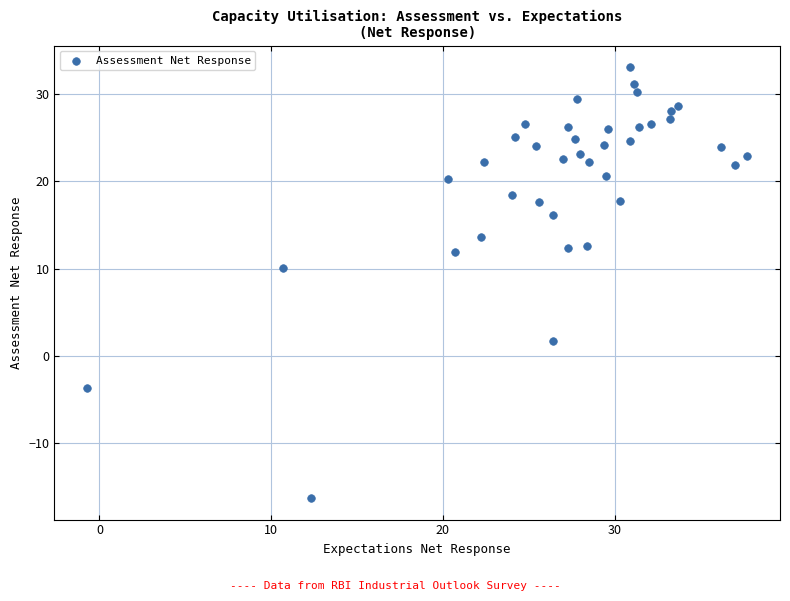

What is the range of Y values (max minus min)?

49.4